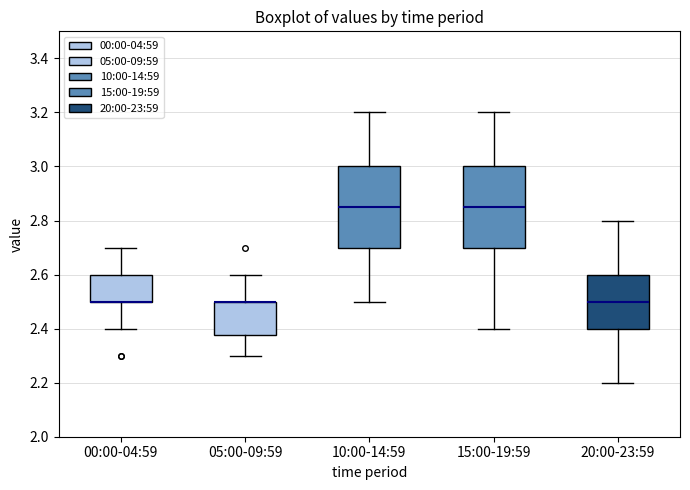

Reading left to right, read every box against the y-axis: the position of its median line, the range the box covers, and the ends of its whiskers. The values are not printed on the chart, so give them approximately, as read against the axis.

00:00-04:59: median 2.50 (drawn on the box's lower edge), box 2.50 to 2.60, whiskers 2.40 to 2.70
05:00-09:59: median 2.50 (drawn on the box's upper edge), box 2.38 to 2.50, whiskers 2.30 to 2.60
10:00-14:59: median 2.86, box 2.70 to 3.00, whiskers 2.50 to 3.20
15:00-19:59: median 2.86, box 2.70 to 3.00, whiskers 2.40 to 3.20
20:00-23:59: median 2.50, box 2.40 to 2.60, whiskers 2.20 to 2.80